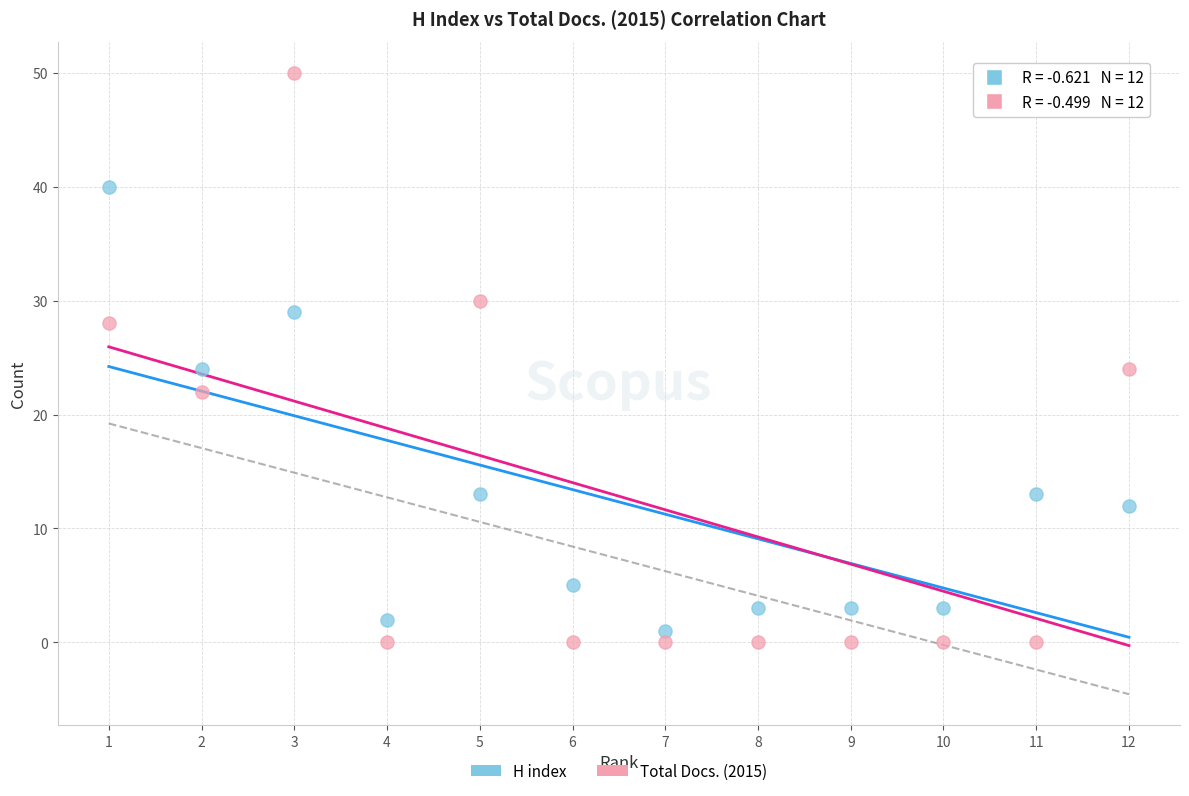

What is the X range (max minus min) for the scatter plot?

11